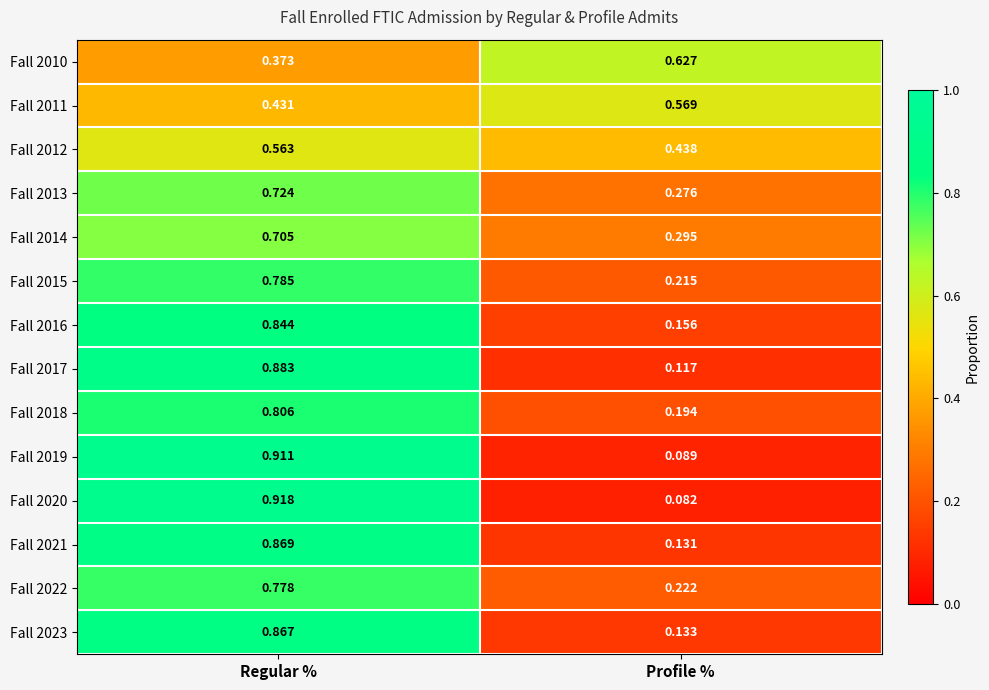

At which label does Fall 2017 reach its minimum?

Profile %